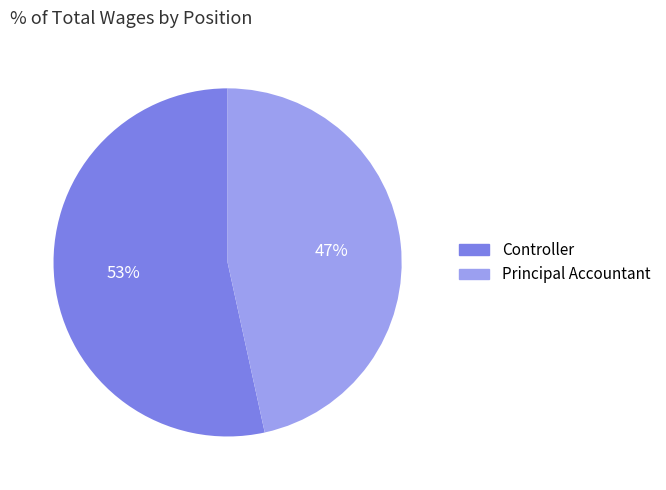

The Principal Accountant slice represents 47% of the pie. True or false?

True